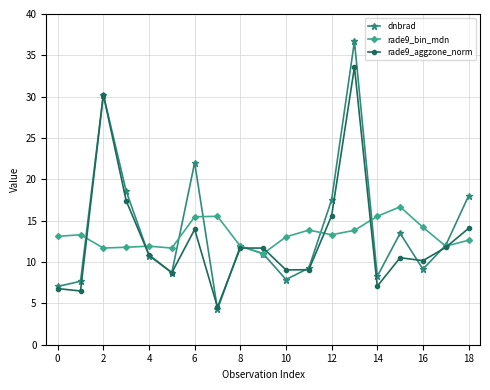

True or false: dnbrad has more than 0 interior local peaks.

True